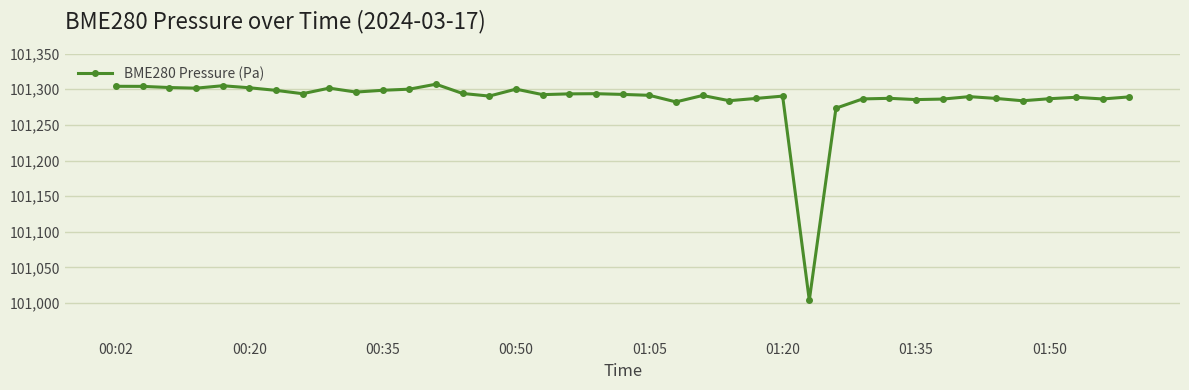

What is the value of the 14th point from the left?

101294.1